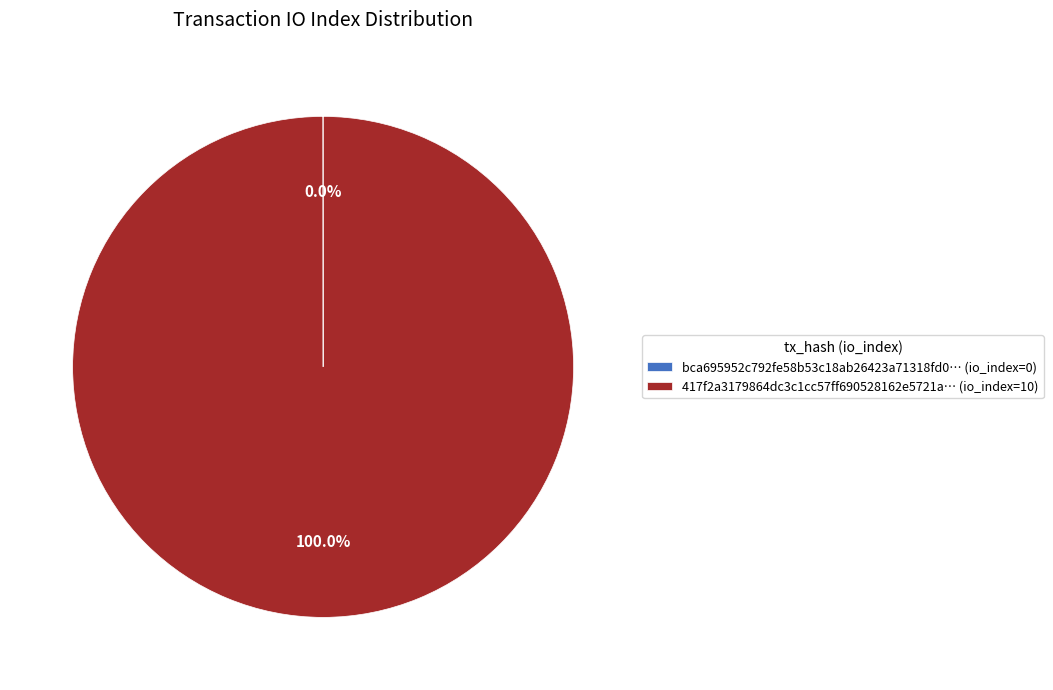

Which slice is the largest?

417f2a3179864dc3c1cc57ff690528162e5721a… (io_index=10)